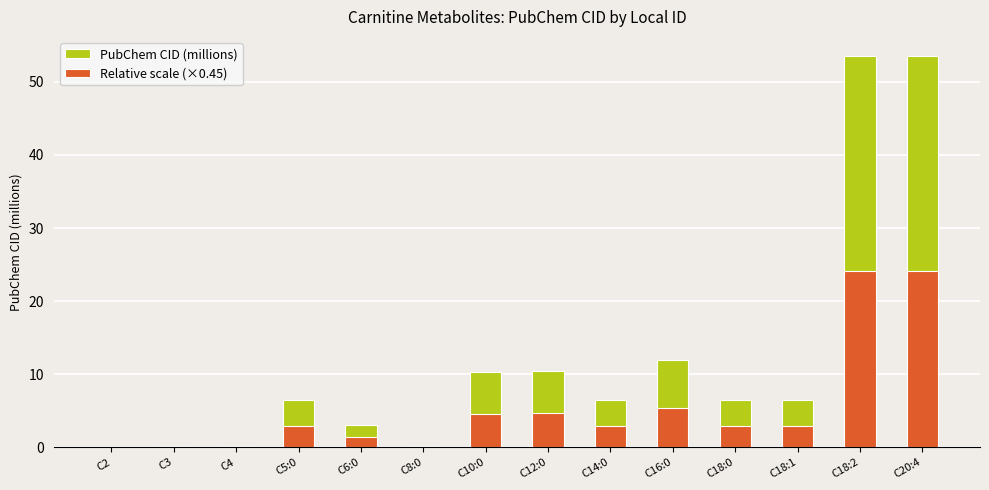

Which category has the highest value across all series?

C18:2